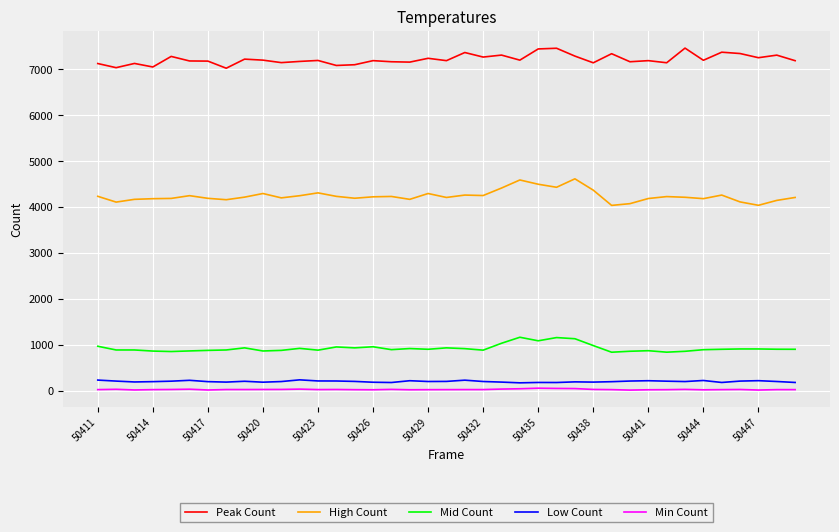

What is the difference between the maximum and minimum values in the High Count series?

579